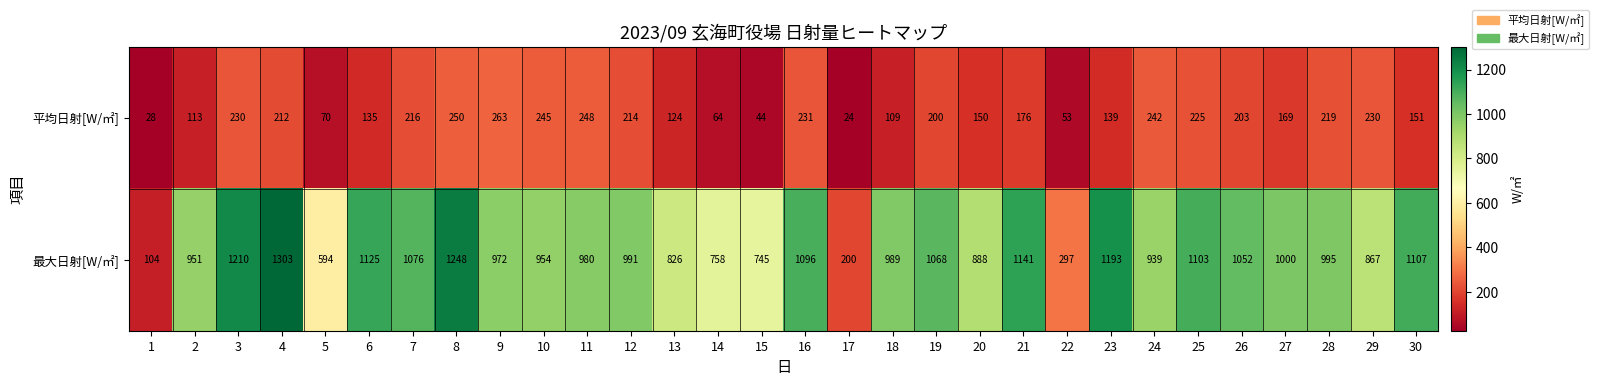

What value does the 平均日射[W/㎡] series have at 24?

242